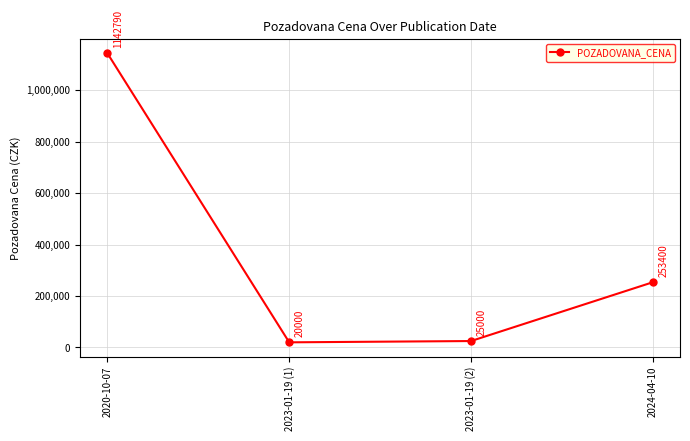

How many lines are shown in the chart?

1